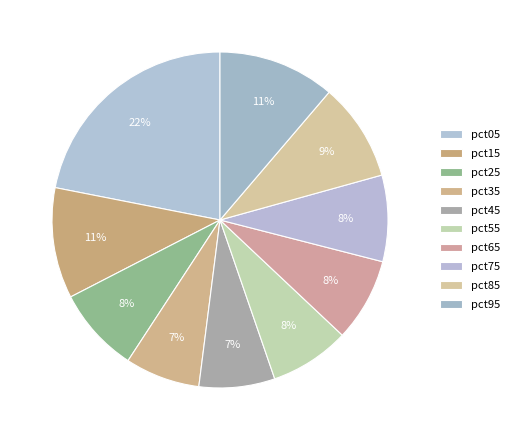

Count the number of slices in the pie.

10